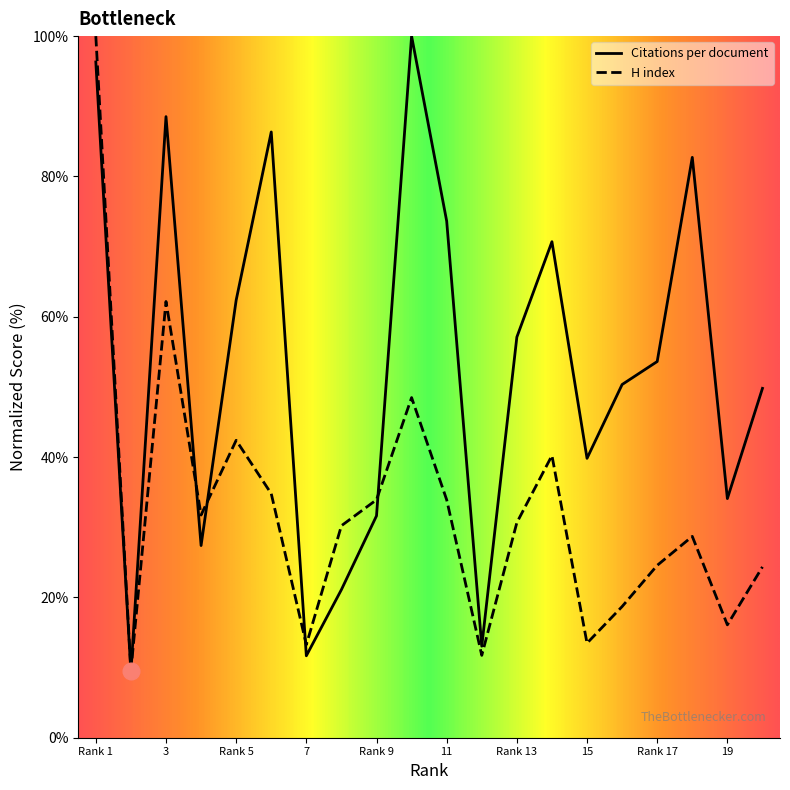

Which series ends up on top after the final intersection of H index and Citations per document?

Citations per document